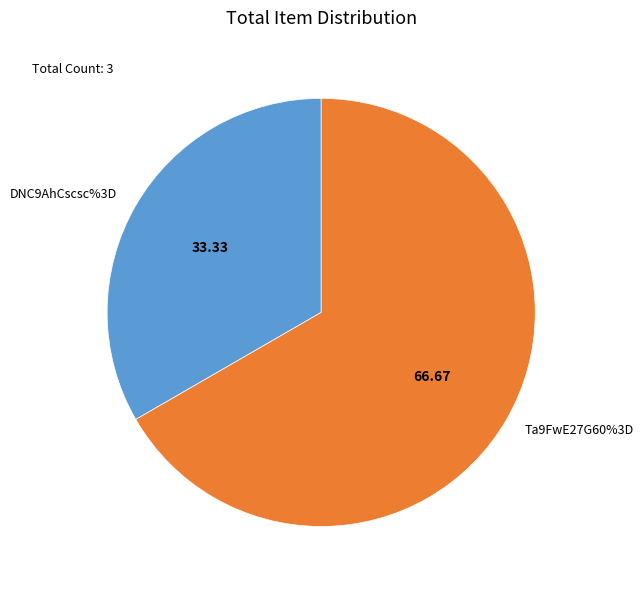

True or false: Ta9FwE27G60%3D accounts for 67% of the total.

True